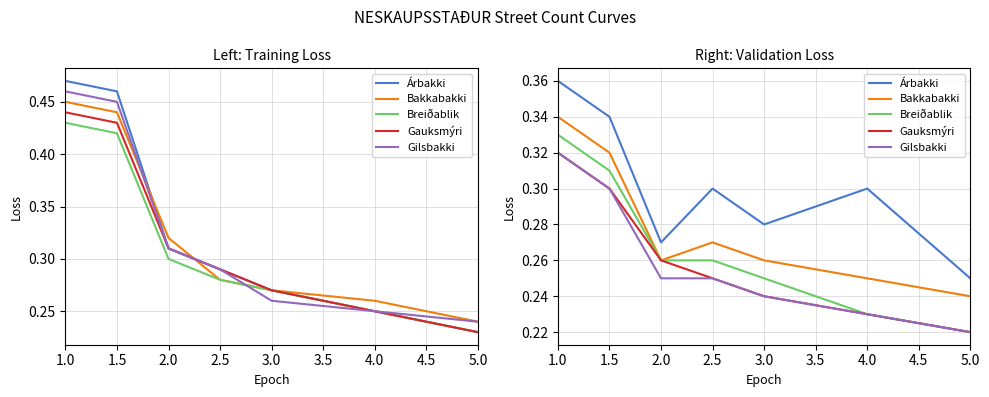

How many distinct data groups are displayed?

5